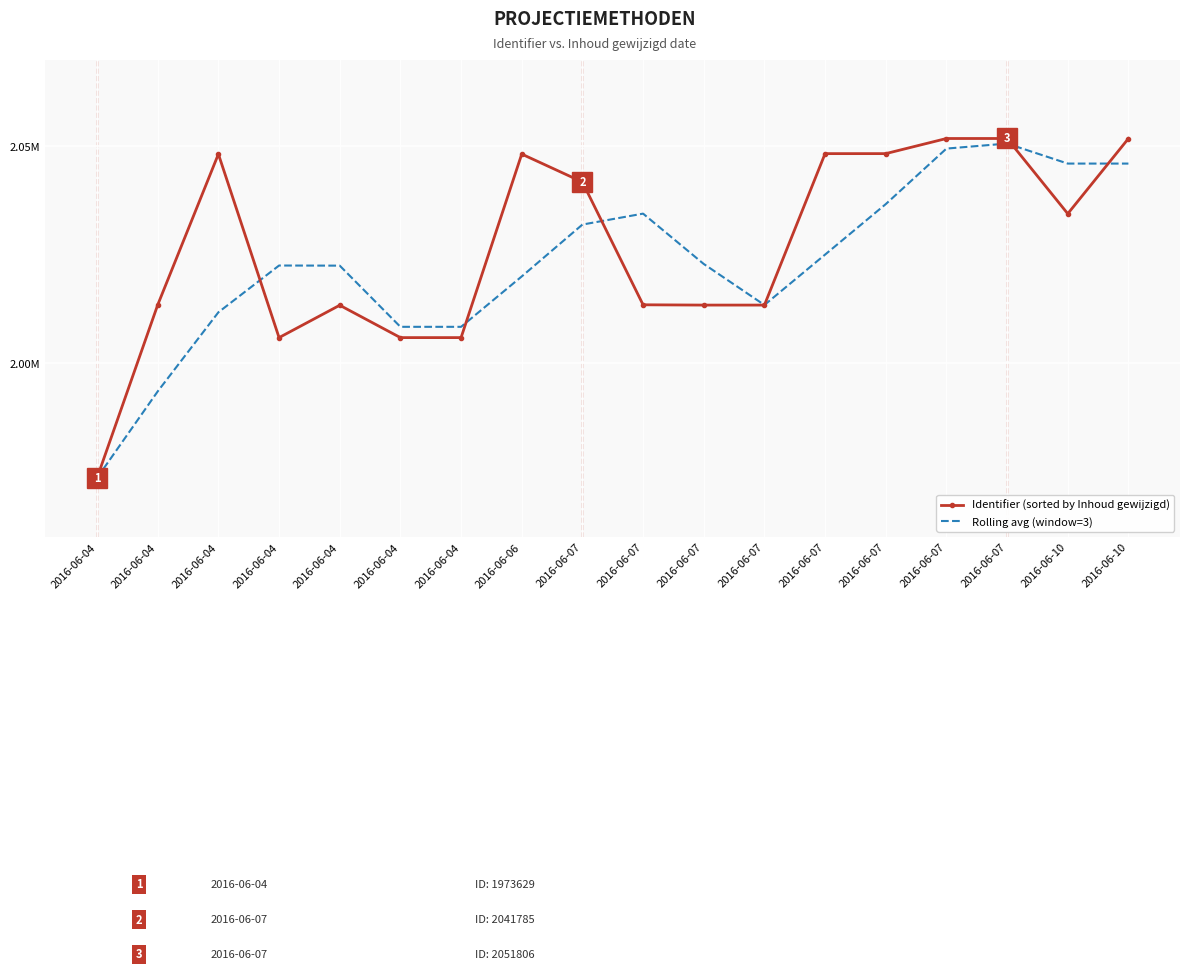

What are all the series names shown in the legend?

Identifier (sorted by Inhoud gewijzigd), Rolling avg (window=3)